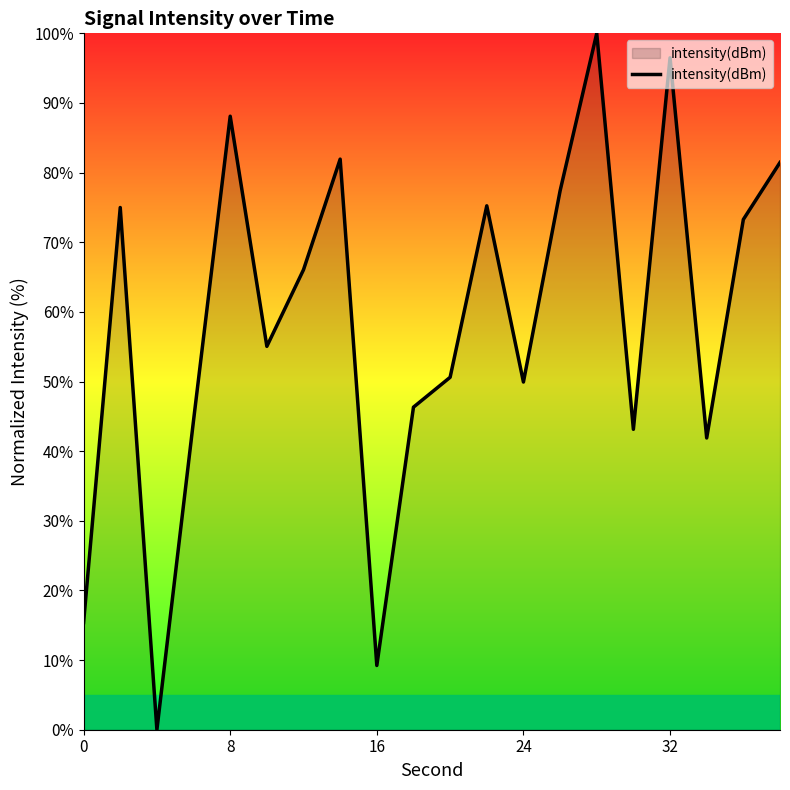

How many interior local peaks (higher than both neighbors) does the data have?

6